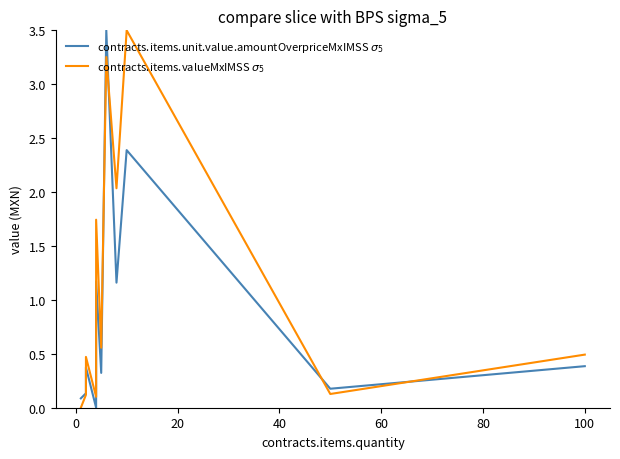

Which series has the largest total across all categories?

contracts.items.valueMxIMSS $\sigma_5$